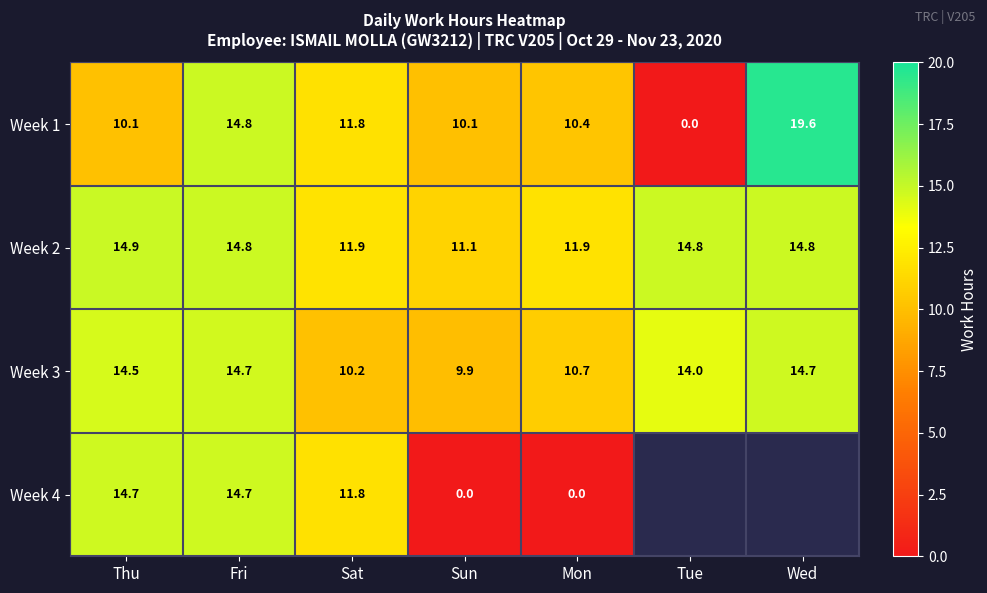

How many distinct data groups are displayed?

4